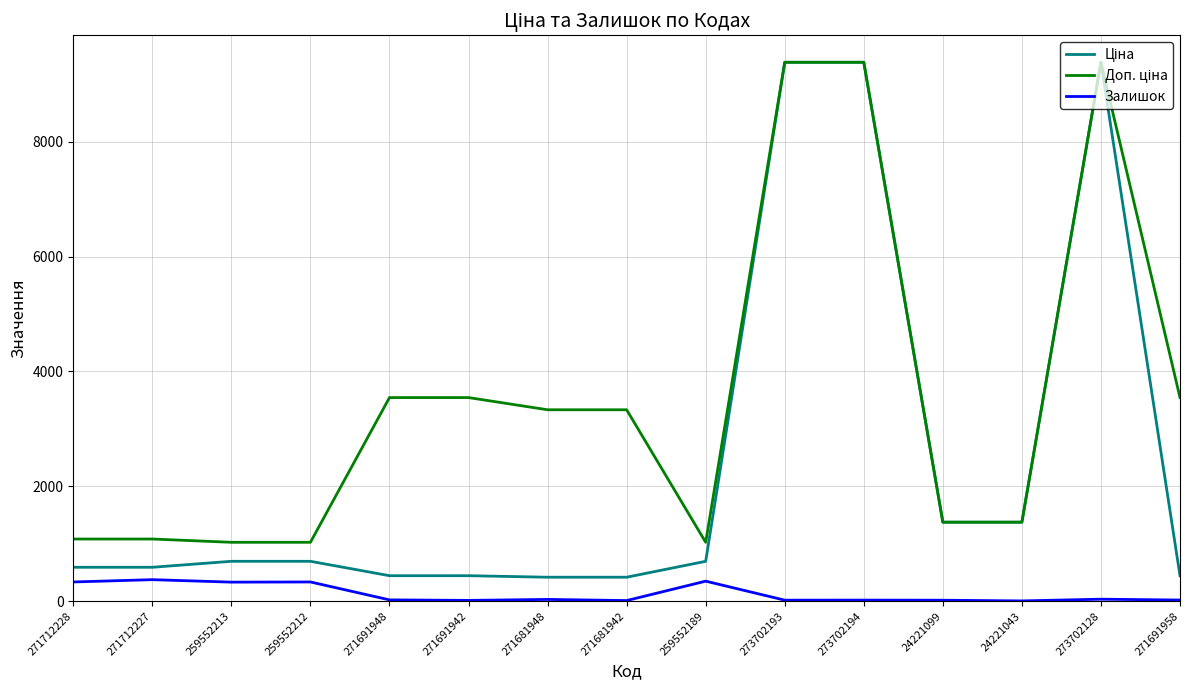

The Залишок series shows 22.0 at 271691948. True or false?

True